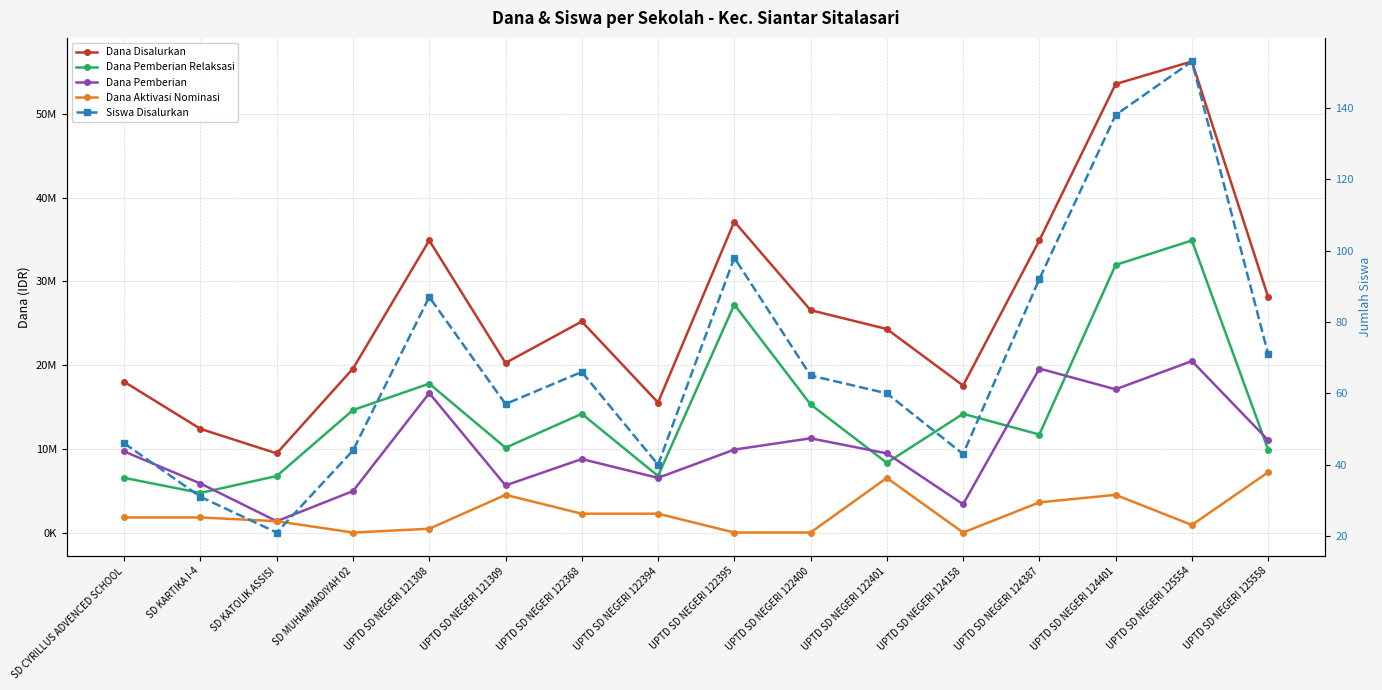

True or false: Dana Aktivasi Nominasi has a value of 4500000 at UPTD SD NEGERI 124401.

True